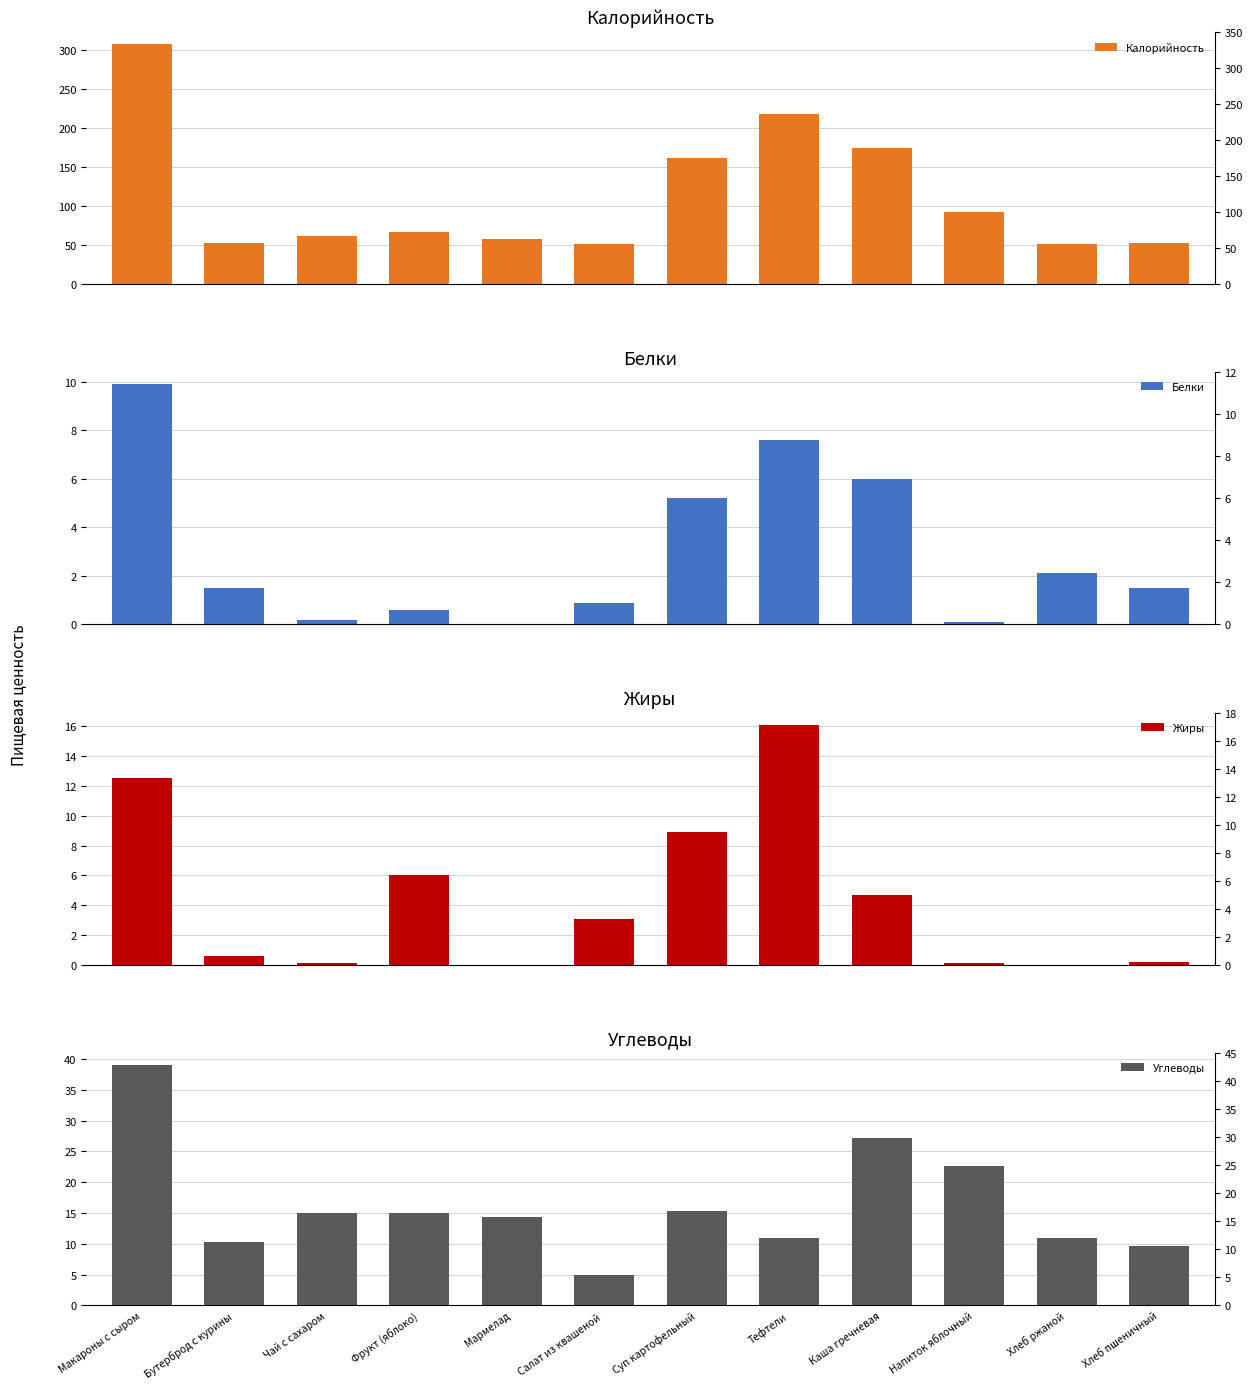

How many data points in Углеводы are above 15?

4